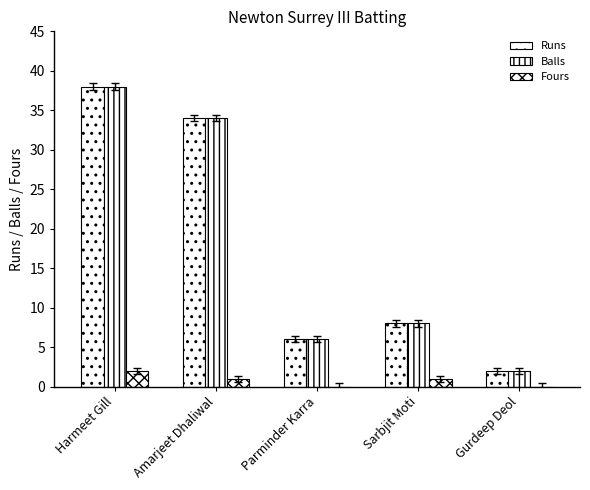

Which category has the highest value in the Balls series?

Harmeet Gill